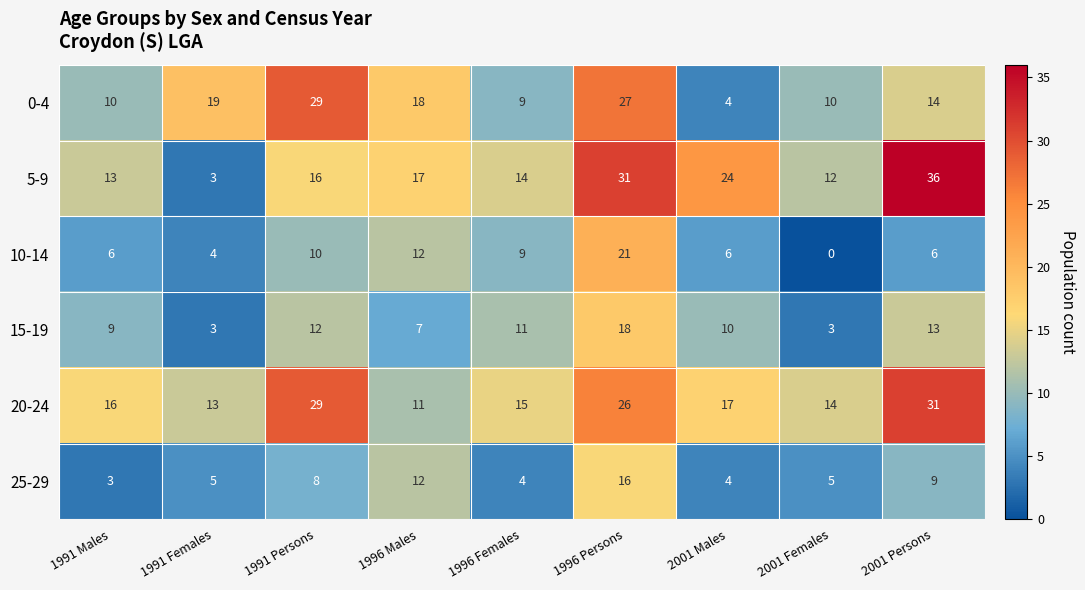

True or false: 5-9 has a value of 16 at 1991 Persons.

True